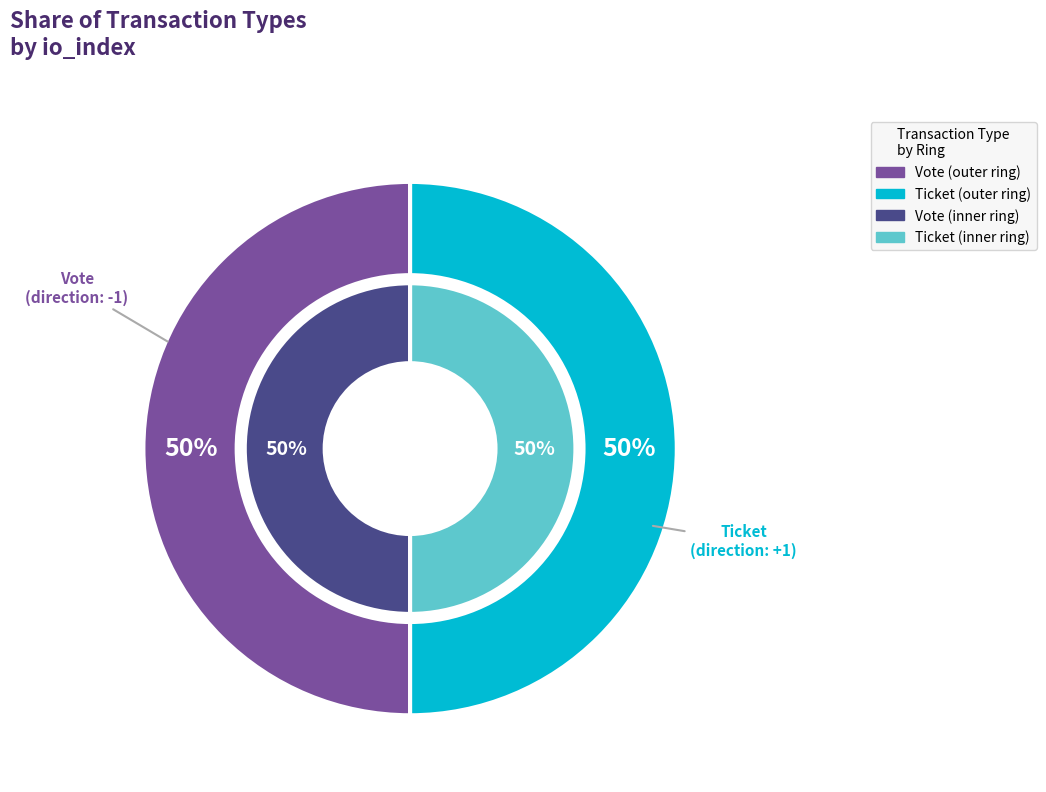

How many segments does this pie chart have?

2